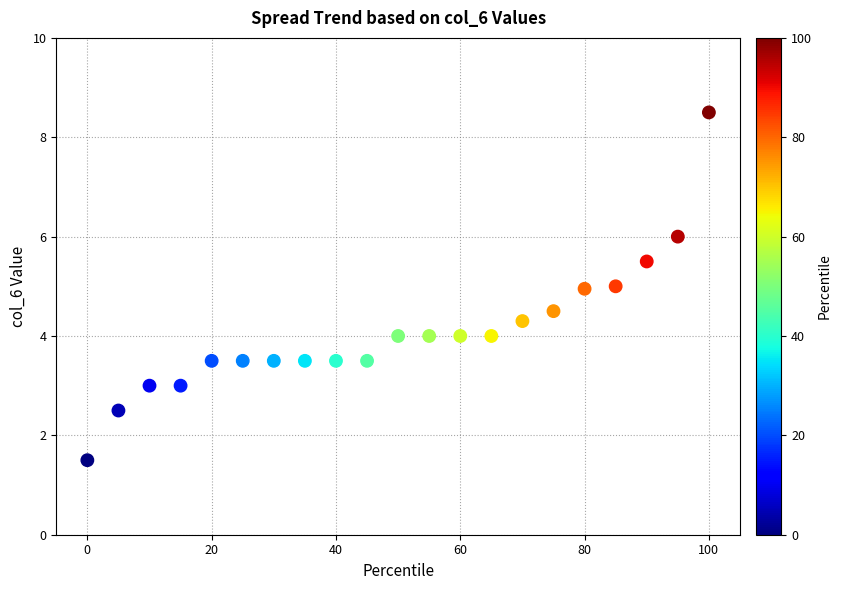

What is the range of X values (max minus min)?

100.0